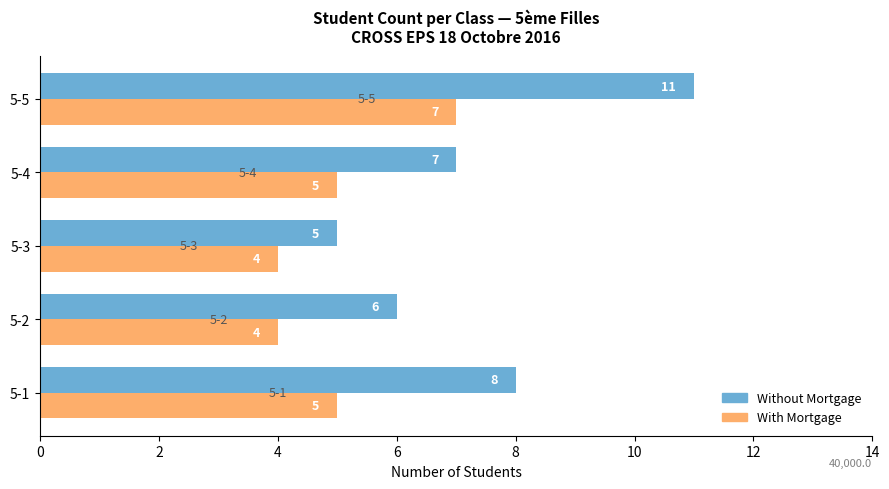

Which category has the lowest value in the Without Mortgage series?

5-3